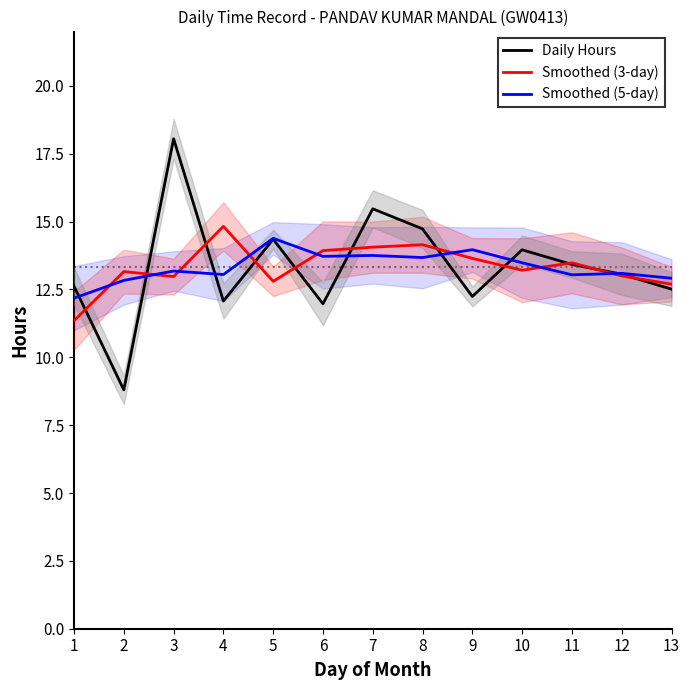

How many lines are shown in the chart?

3